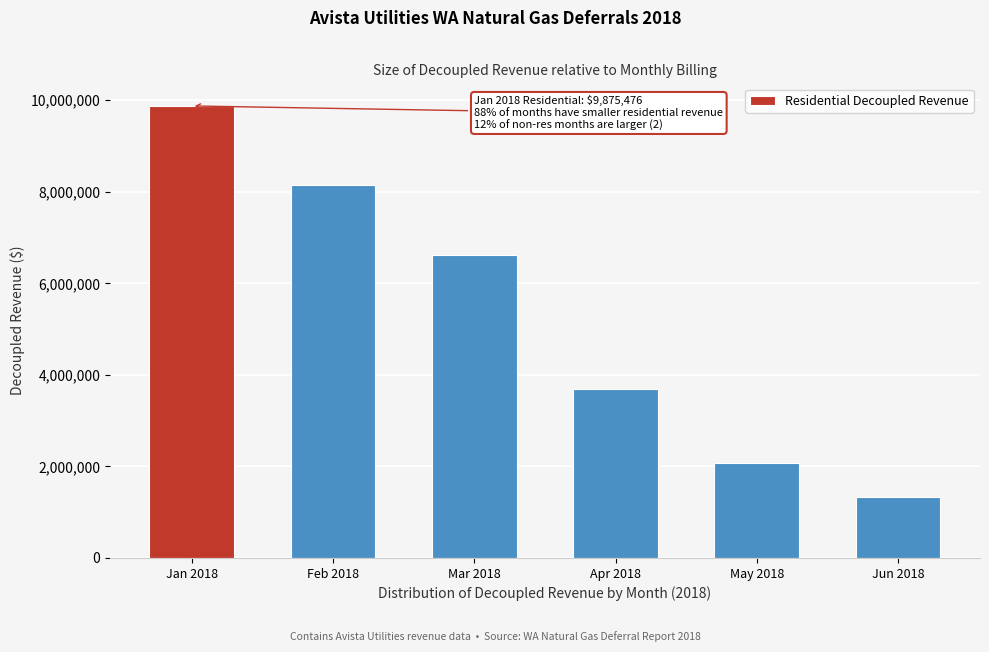

Reading right to left, transcribe all the data shown in this chart.

1339130.3	2073183.4	3680616.5	6615249.2	8157878.8	9875476.2